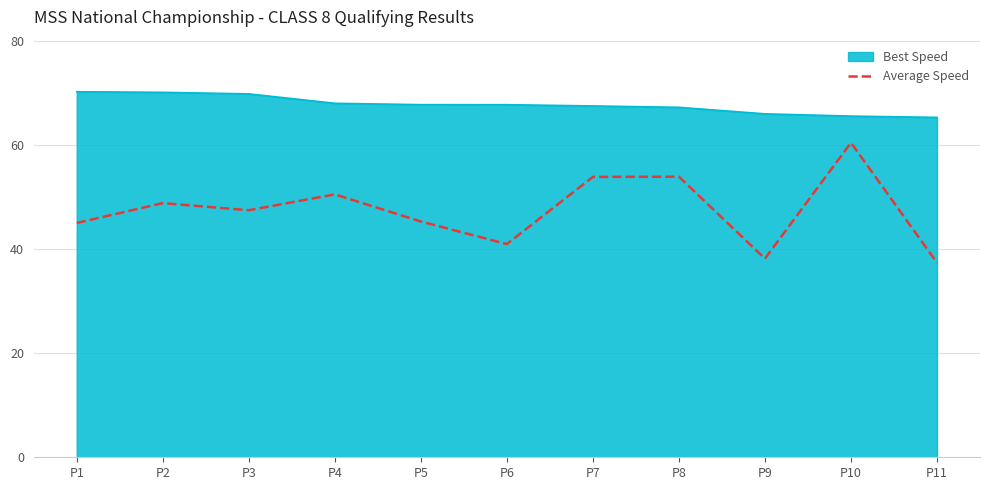

What is the smallest value displayed?

37.4